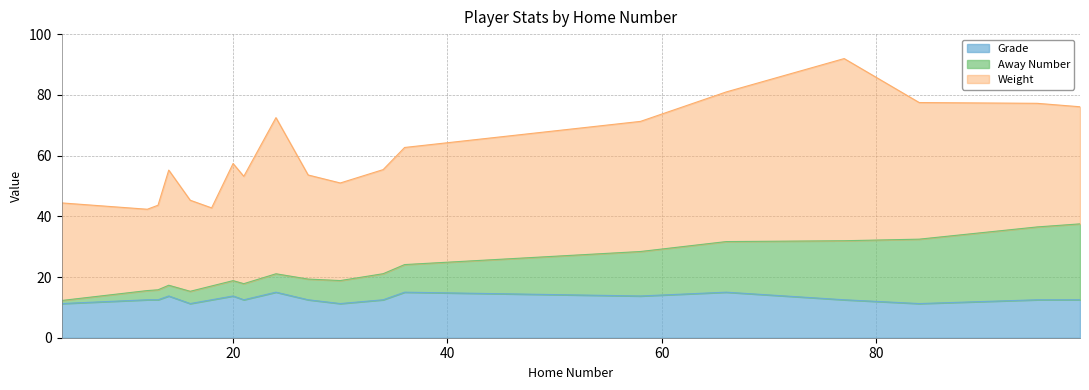

What is the maximum value for Grade?

15.0